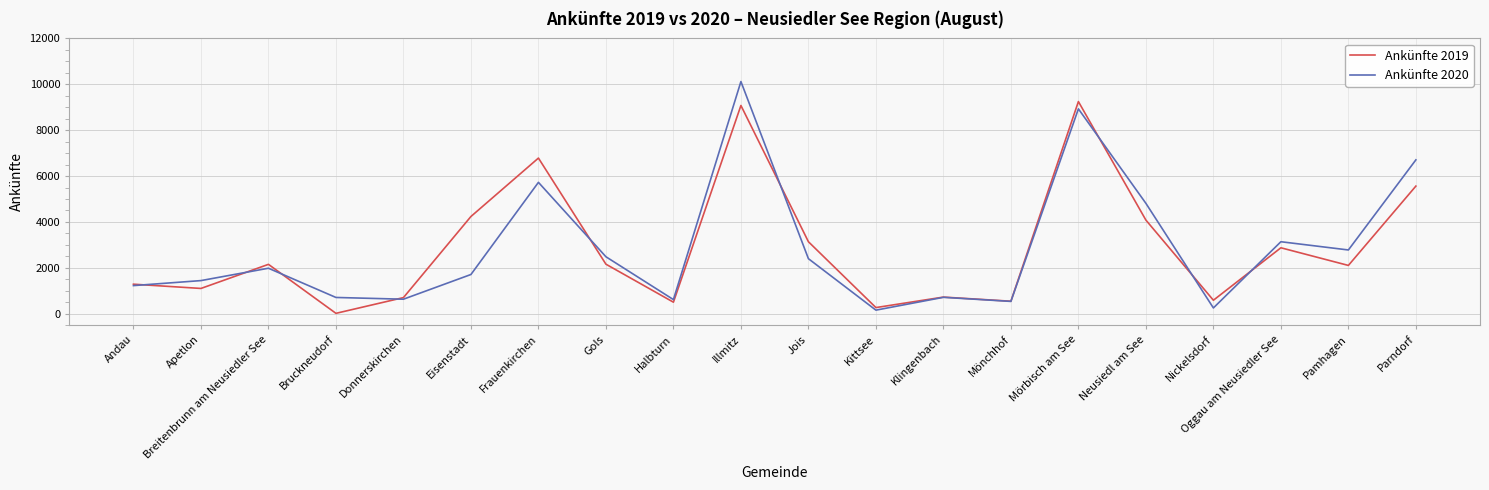

What is the total value across all series at Jois?

5537